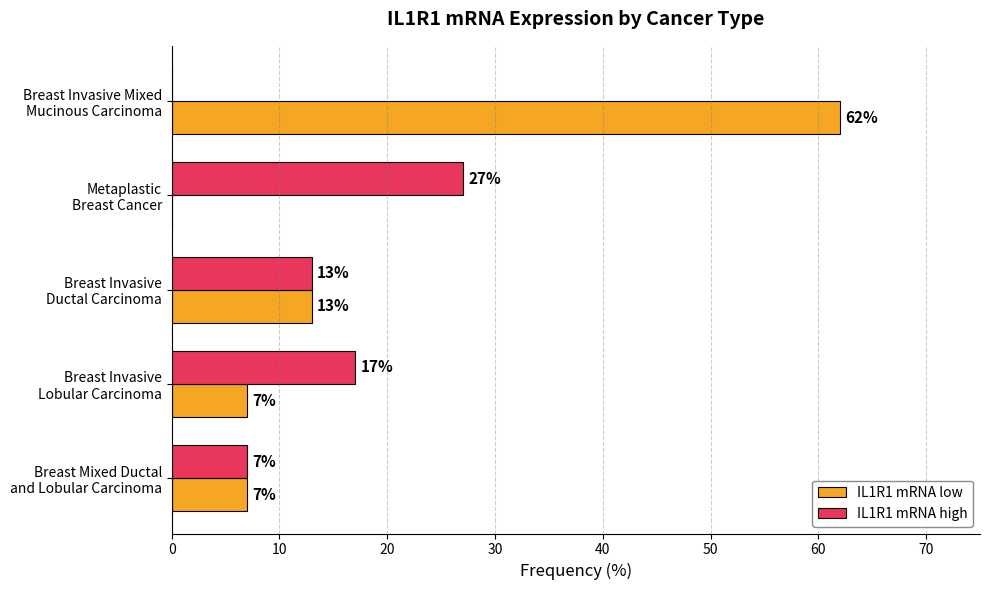

How many IL1R1 mRNA high values are between 7 and 17?

3